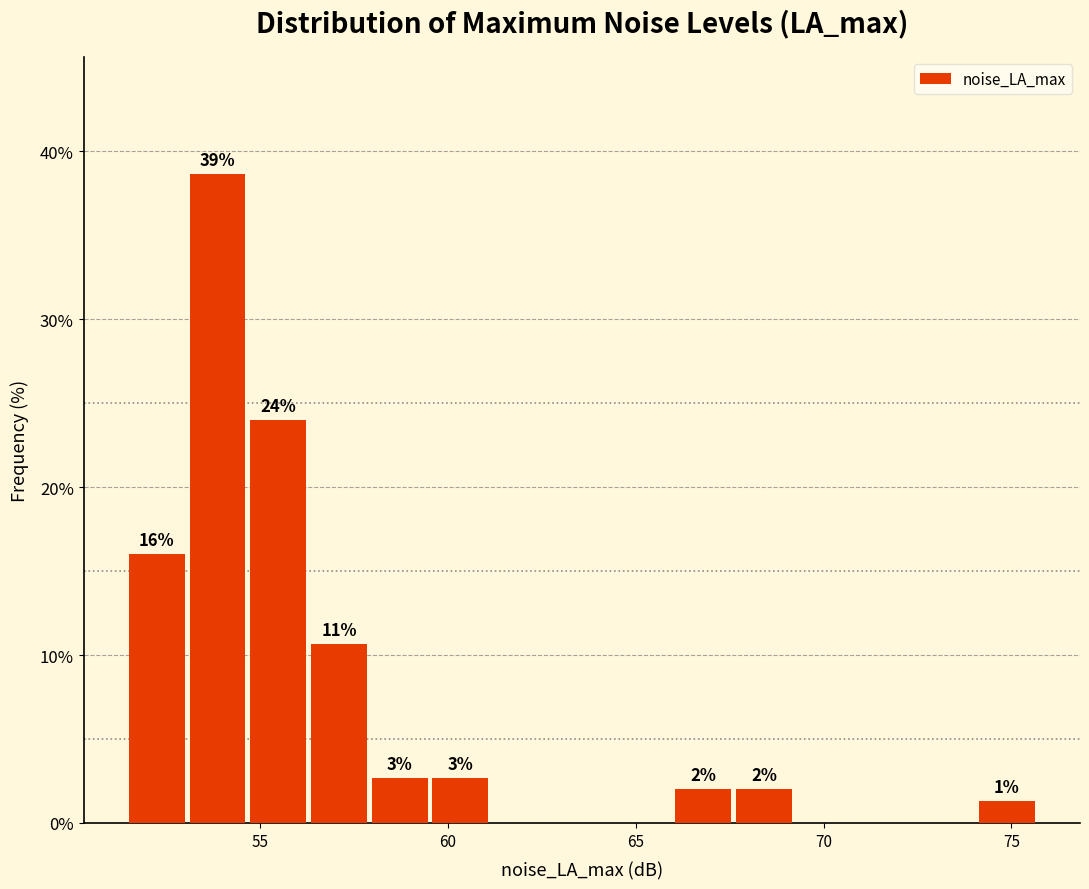

Around what value on the x-axis is the tallest bar? Give the approximate position of its centre, as read against the axis.

54.0